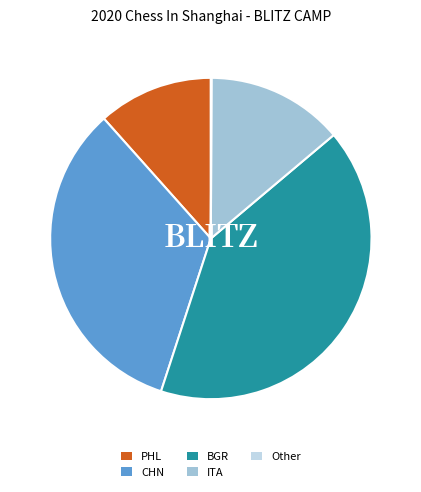

Is CHN the majority of the pie?

No